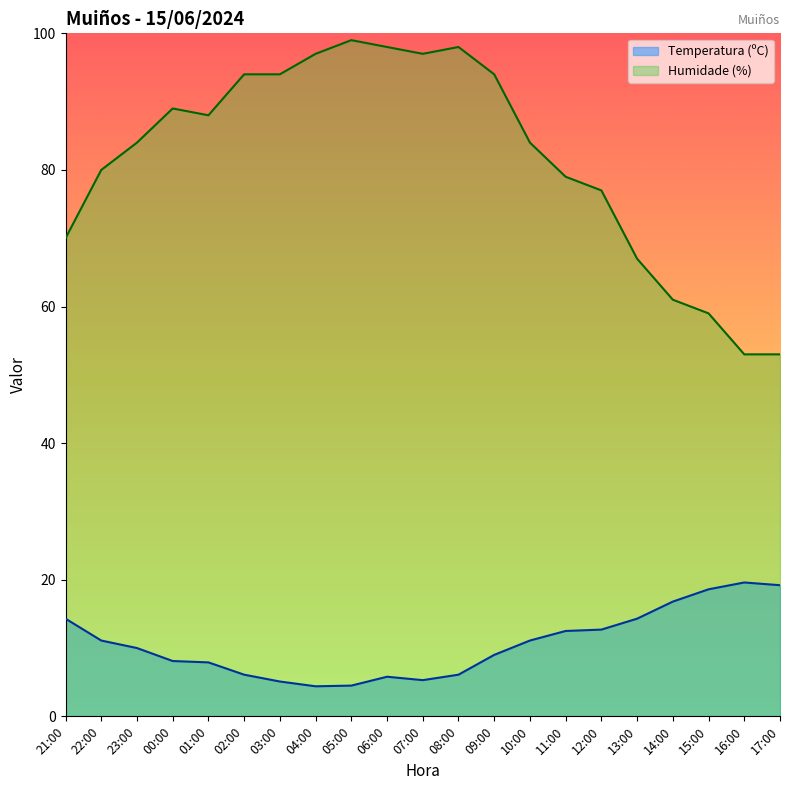

What is the spread (max minus min) of values at 14:00?

44.2